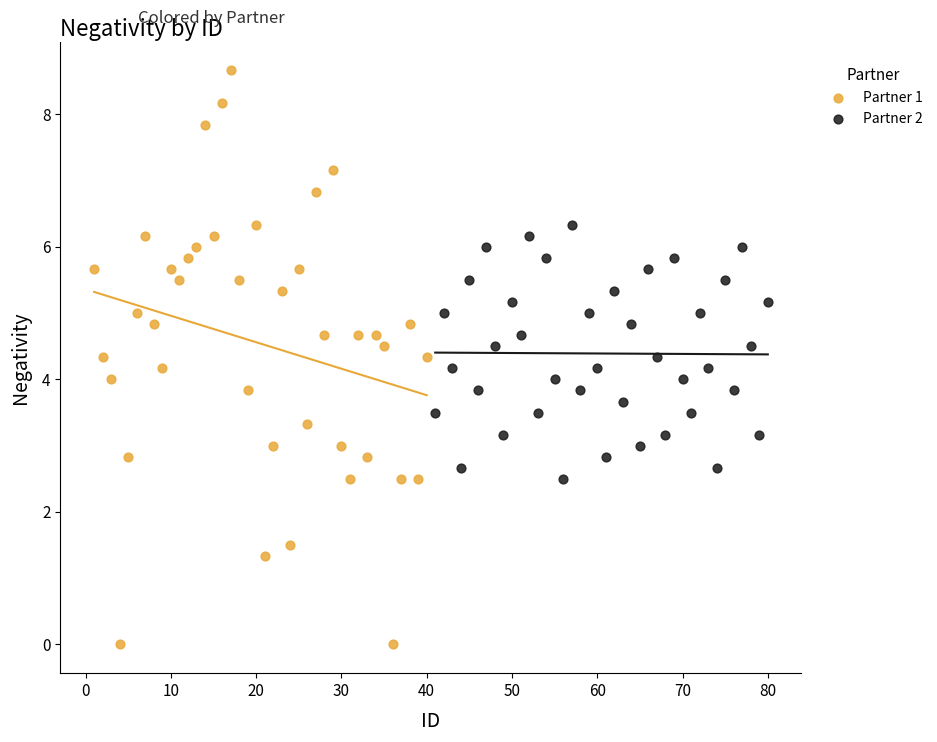

Which series reaches the maximum Y coordinate?

Partner 1